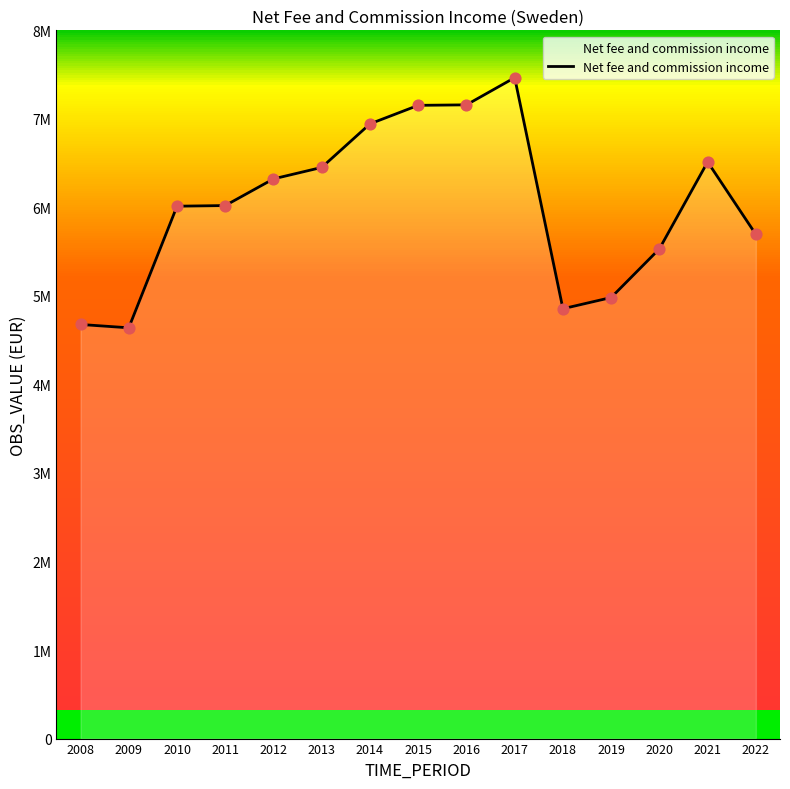

Does the chart have visible grid lines?

No